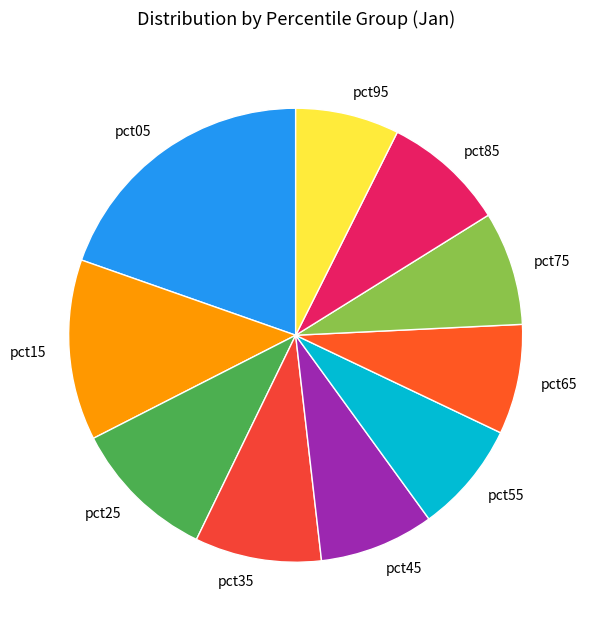

How many slices are in this pie chart?

10